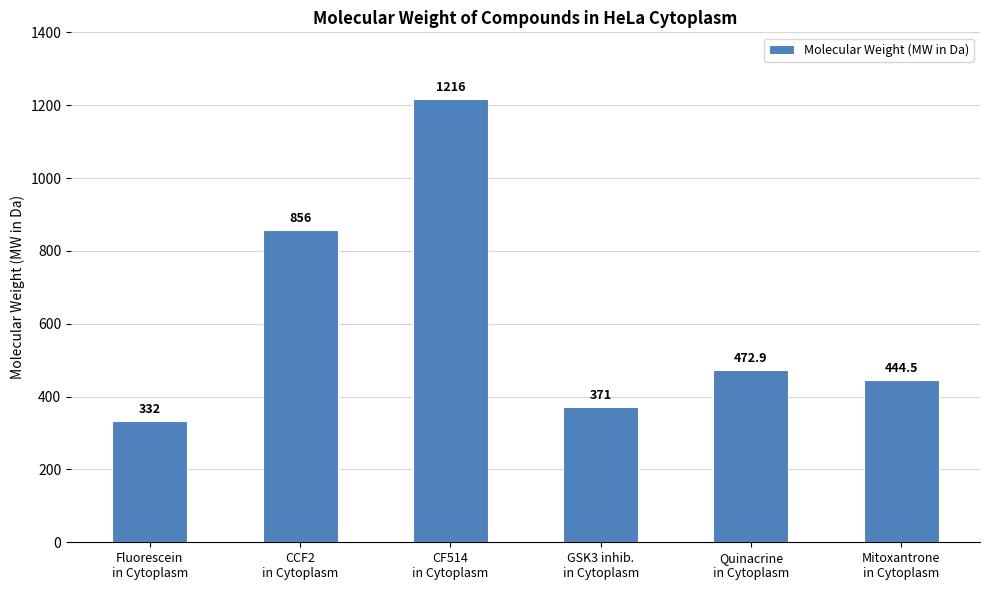

The chart shows a value of 371.0 at GSK3 inhib.
in Cytoplasm. True or false?

True